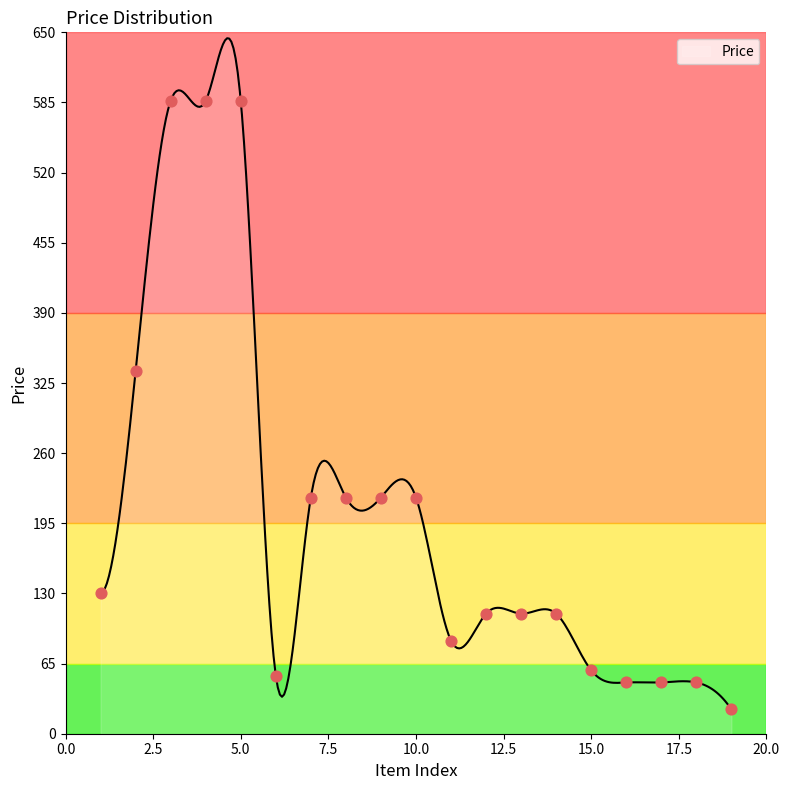

What is the change in value from 10 to 15?

-160.2